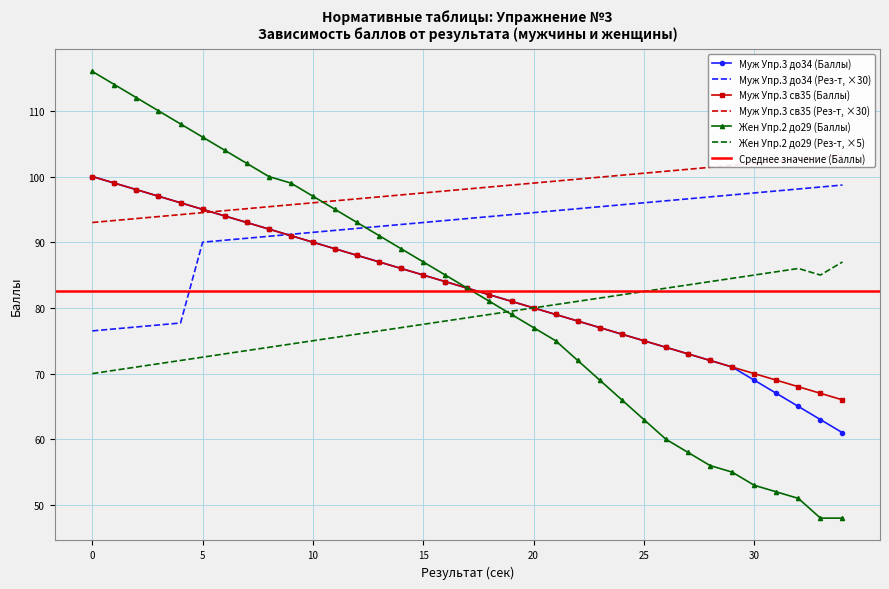

What is the sum of the Мужчины Упр.3 св35 (Баллы) values at 10 and 7?

183.0